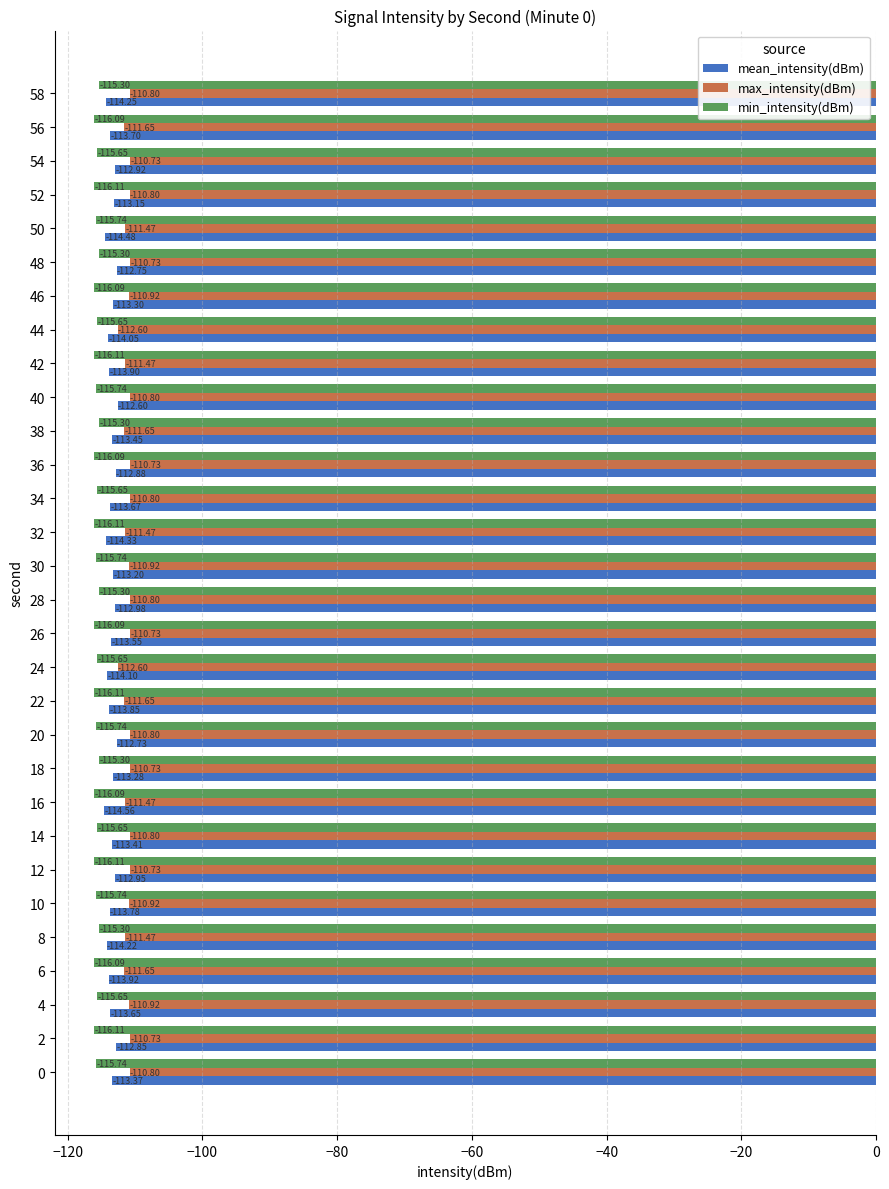

Rank the series at 22 from highest to lowest value.

max_intensity(dBm), mean_intensity(dBm), min_intensity(dBm)